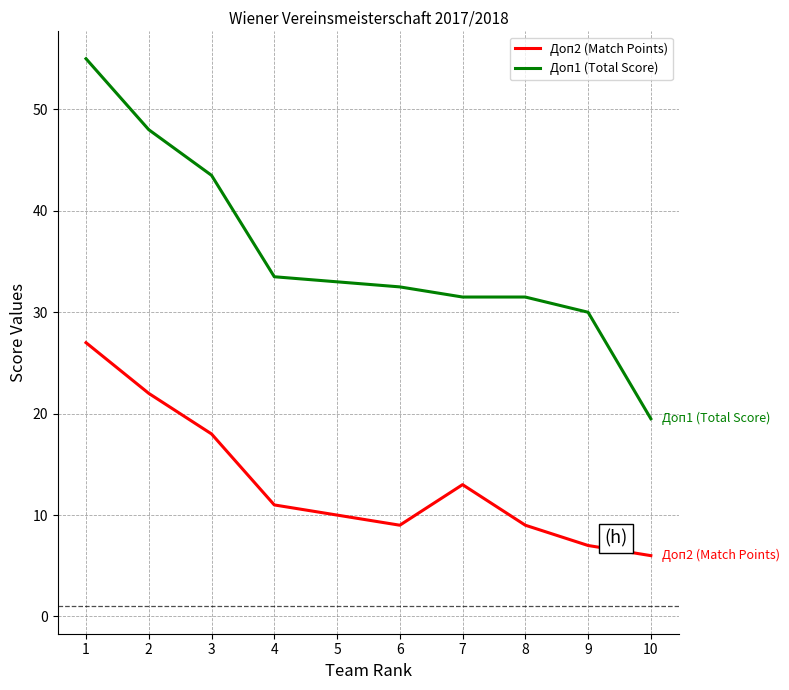

At which label is Доп1 (Total Score) closest to 37?

4